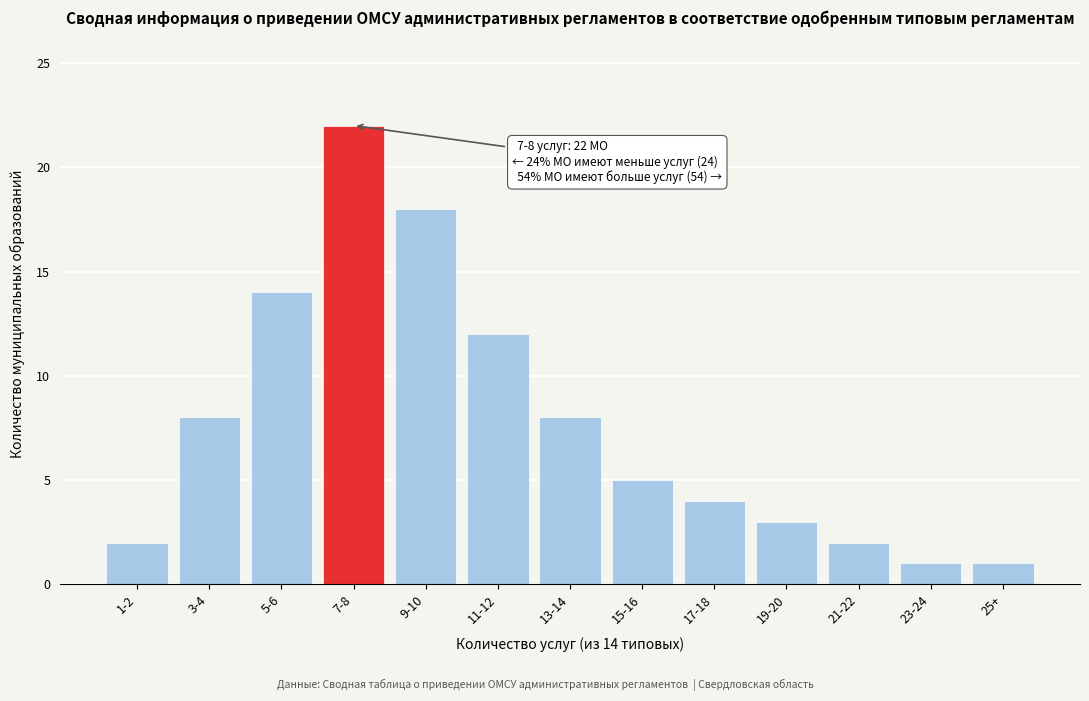

Reading left to right, extract all data points from this chart.

1-2=2	3-4=8	5-6=14	7-8=22	9-10=18	11-12=12	13-14=8	15-16=5	17-18=4	19-20=3	21-22=2	23-24=1	25+=1